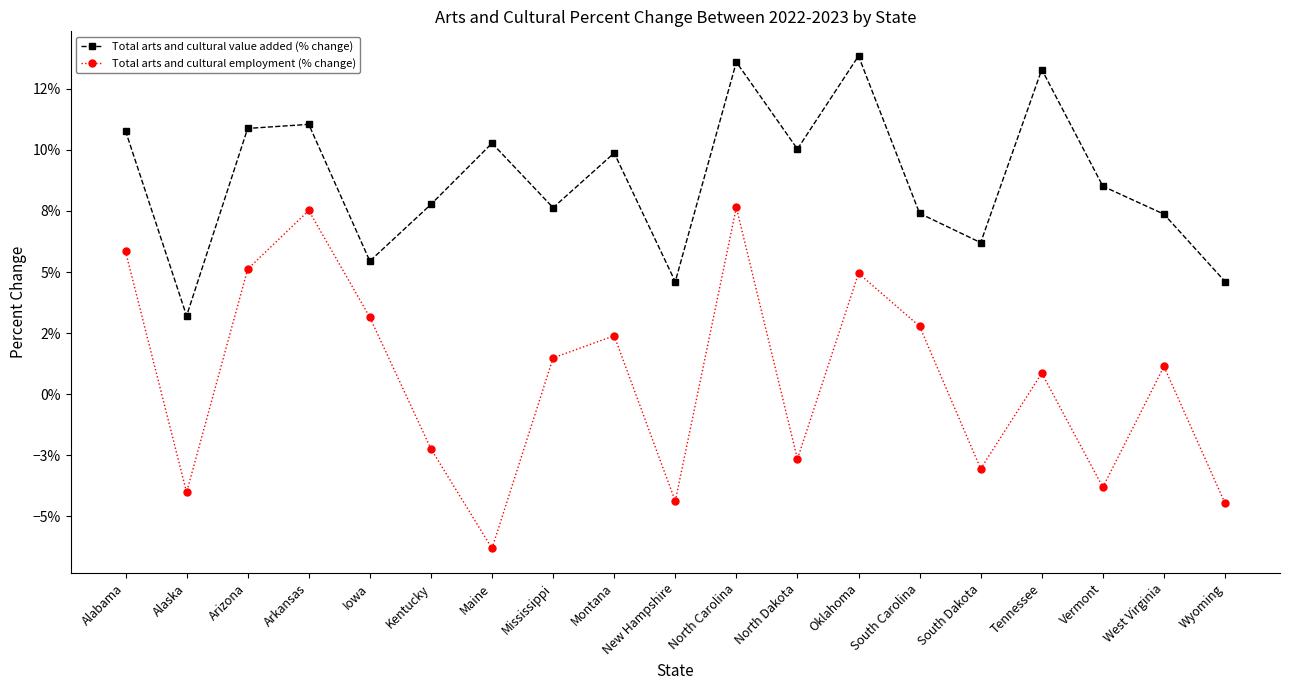

What are all the series names shown in the legend?

Total arts and cultural value added (% change), Total arts and cultural employment (% change)